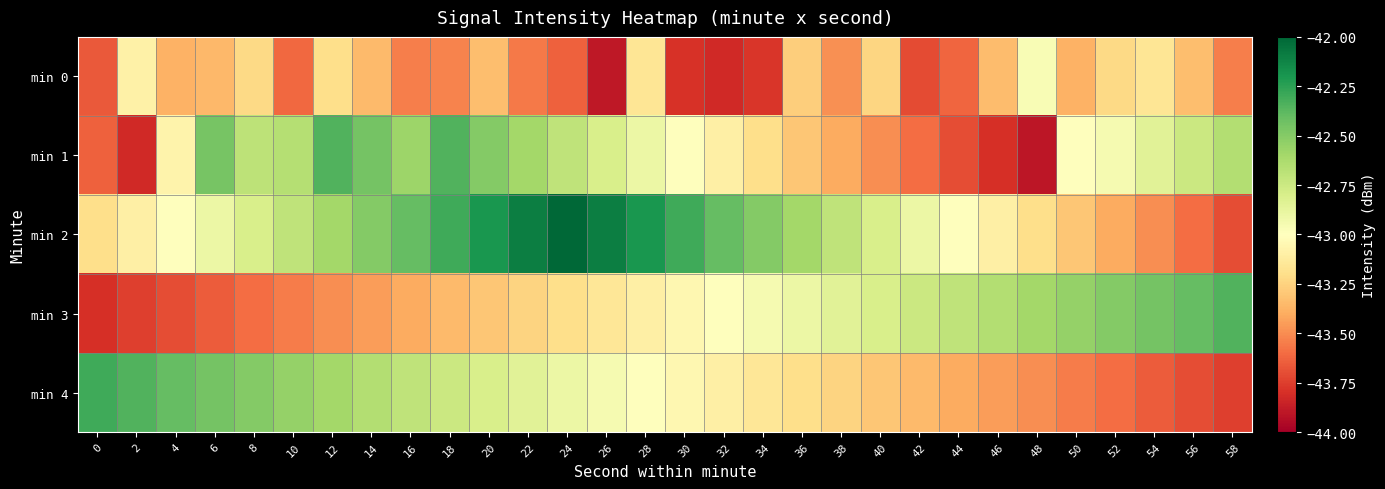

List the series in order of their peak value, lowest first.

min 0, min 3, min 1, min 4, min 2